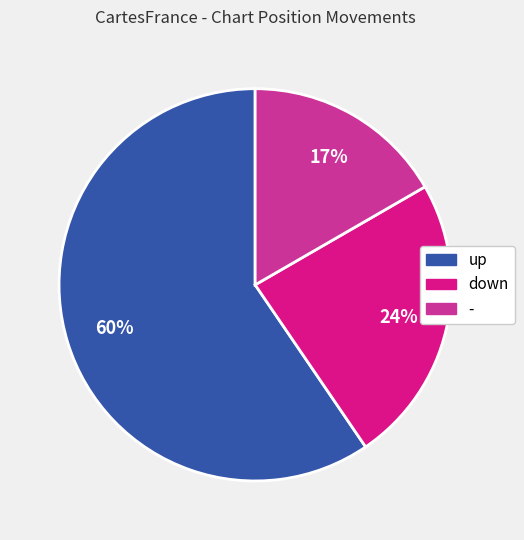

To the nearest percent, what is the difference between the down and up slice percentages?

36%